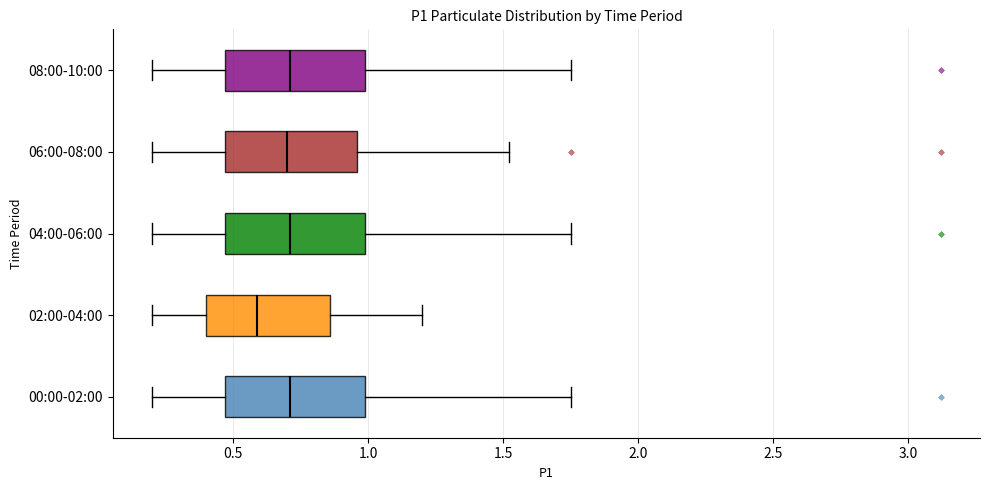

Where does the left whisker of the box for 06:00-08:00 end on the x-axis? The values are not printed on the chart, so give them approximately, as read against the axis.

0.20